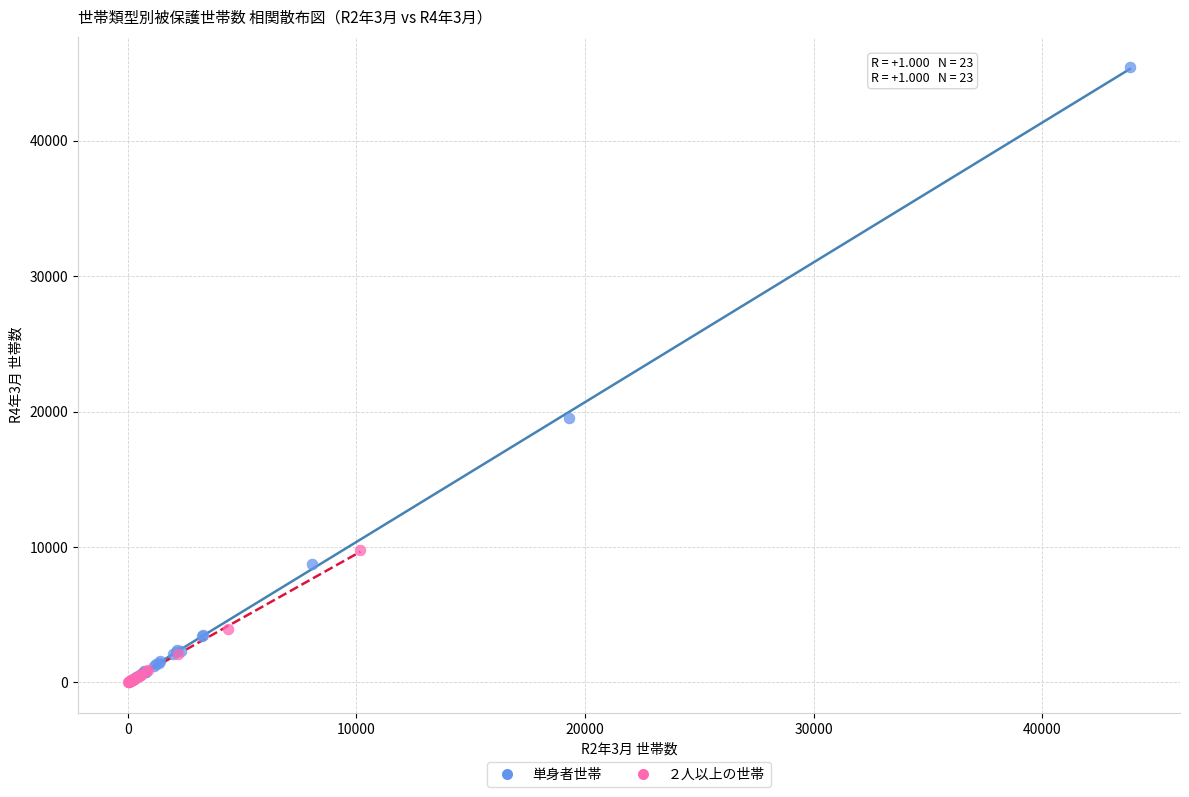

Which series has the largest Y range (max minus min)?

単身者世帯